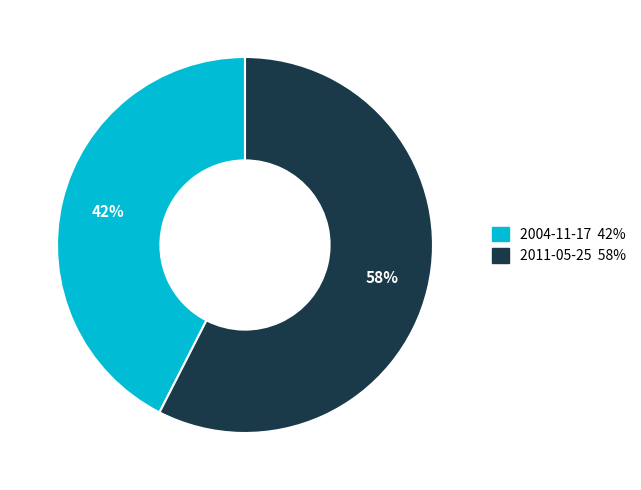

Which slice is the largest?

2011-05-25